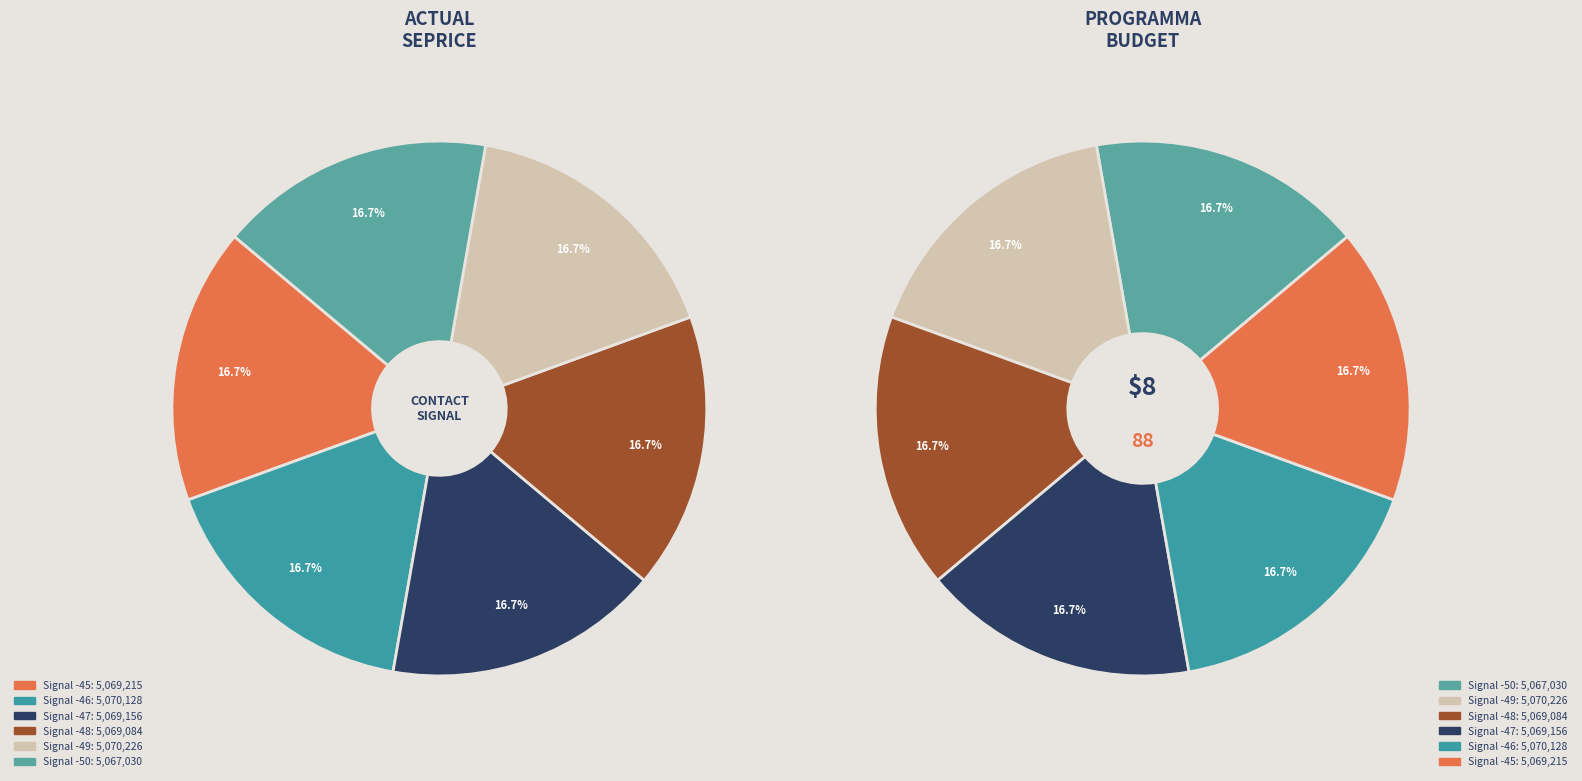

Is the sum of Signal -45 and Signal -46 greater than half?

No